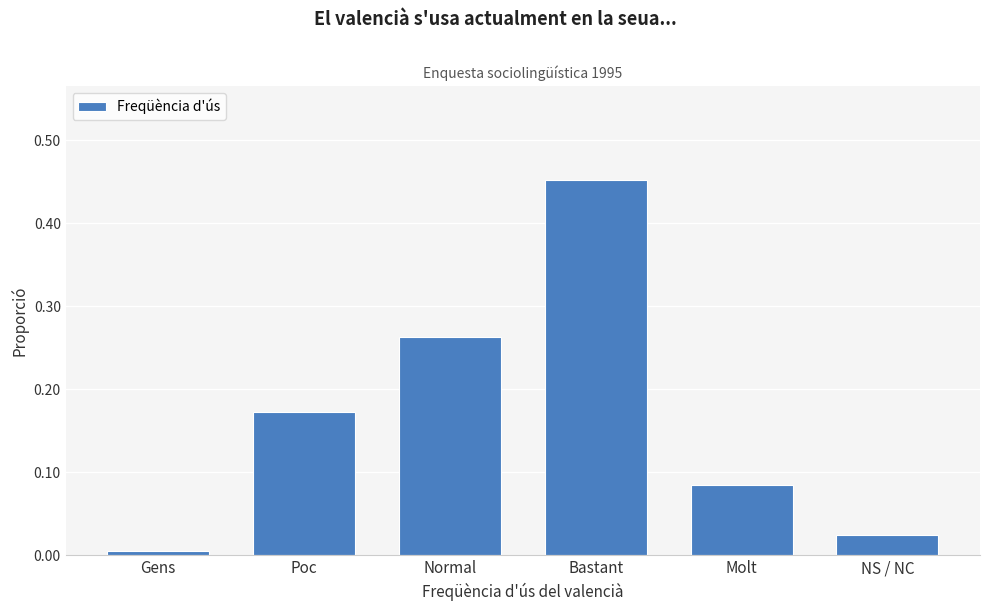

What is the sum of all values?

1.0